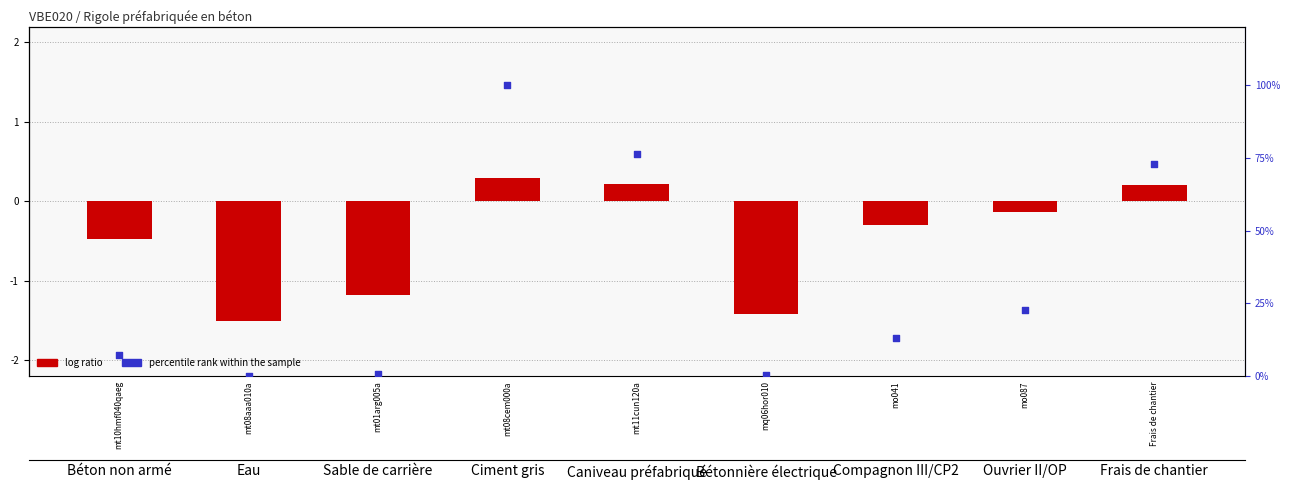

Which series has the largest total across all categories?

percentile rank within the sample